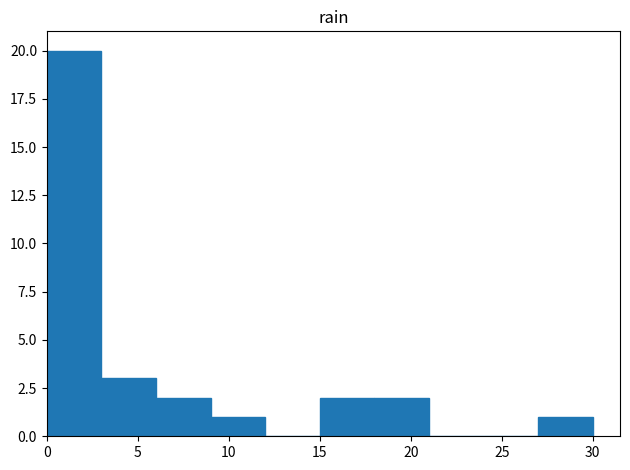

Over which range of the x-axis is the bar tallest?

0 to 3